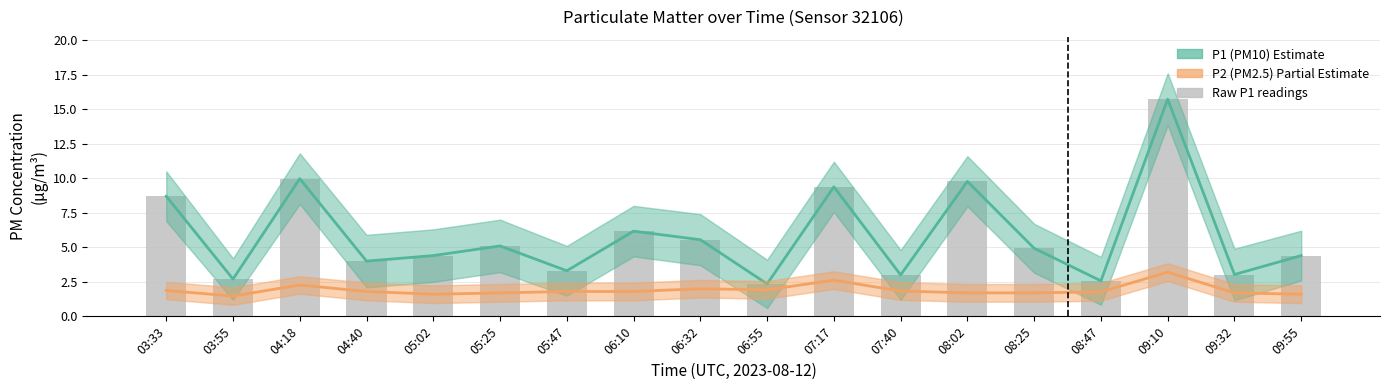

What is the maximum value shown in the chart?

15.7